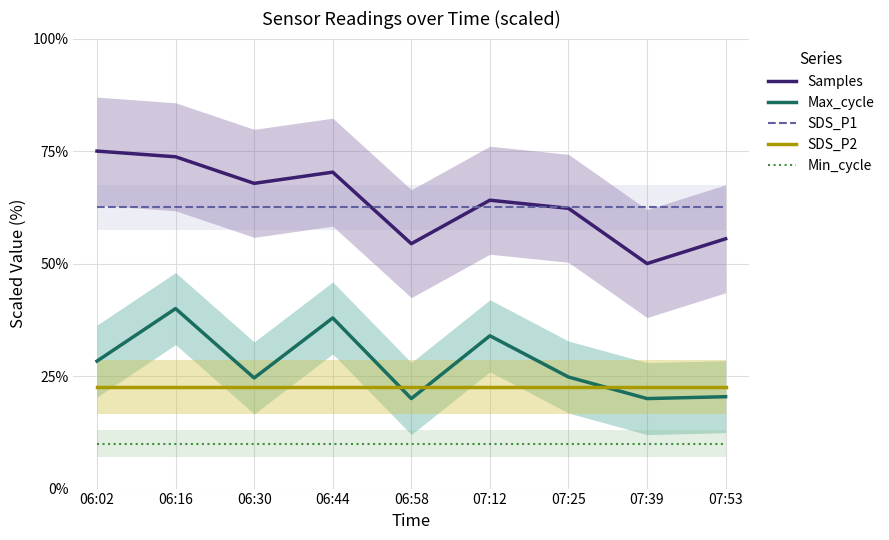

What is the label of the 7th point from the left?

07:25